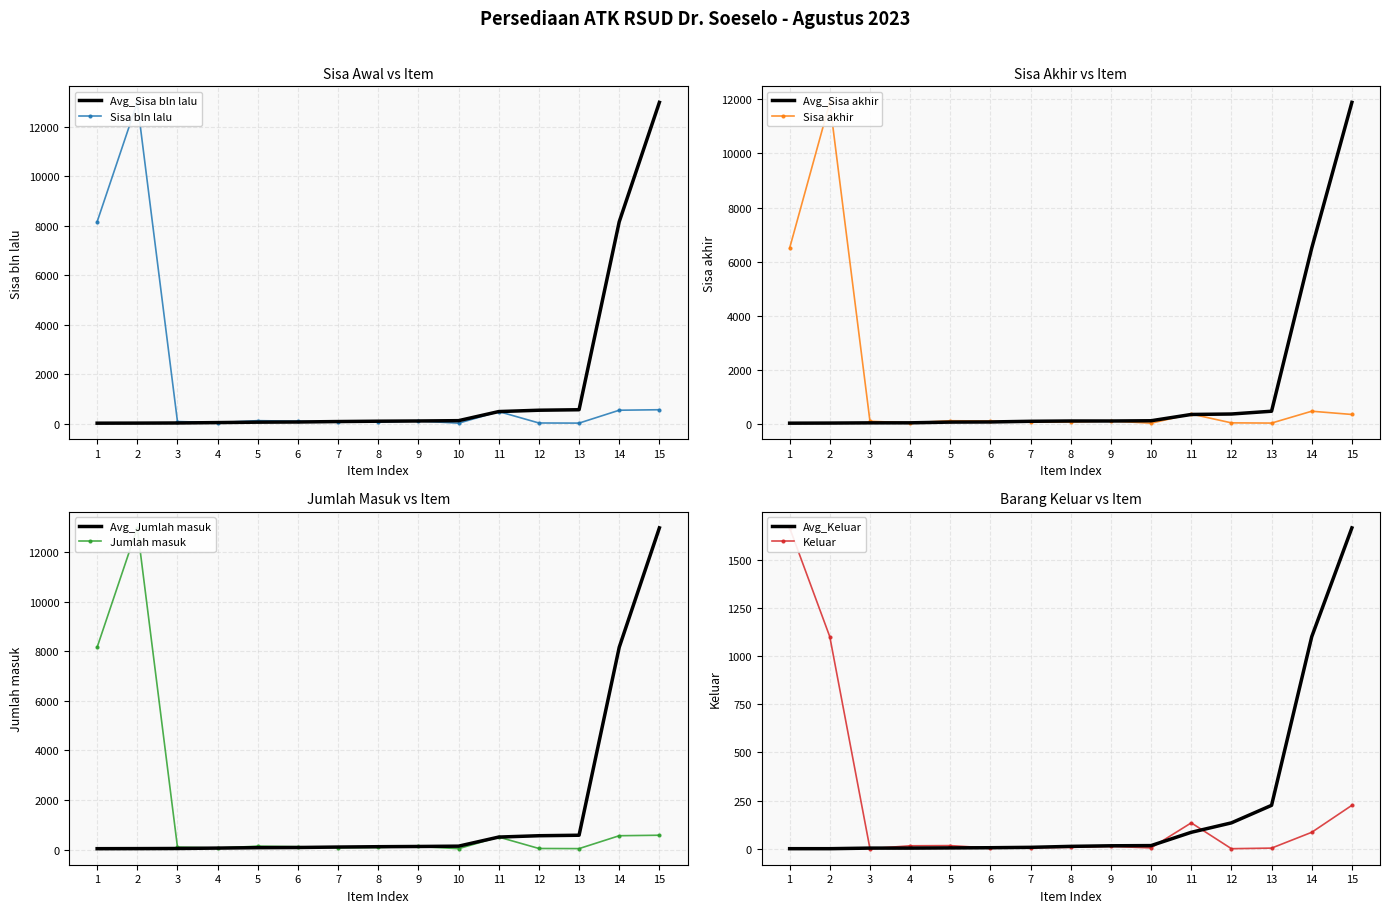

Which series has the widest spread of values?

Sisa bln lalu (col_3)